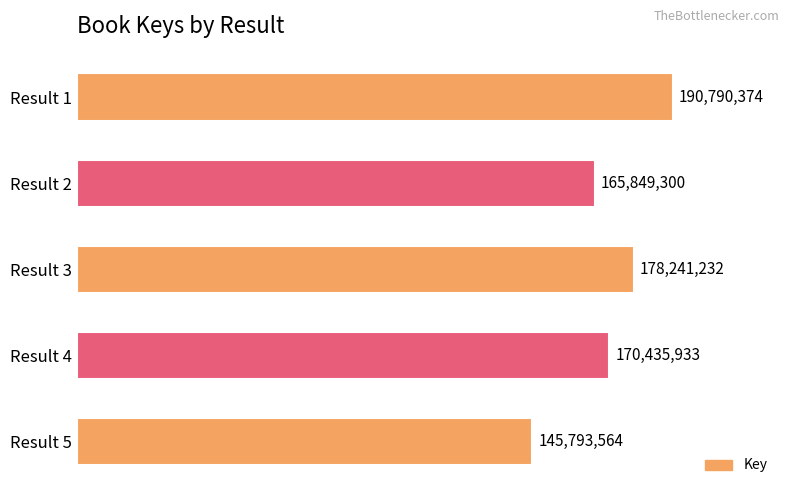

Does the chart contain any negative values?

No